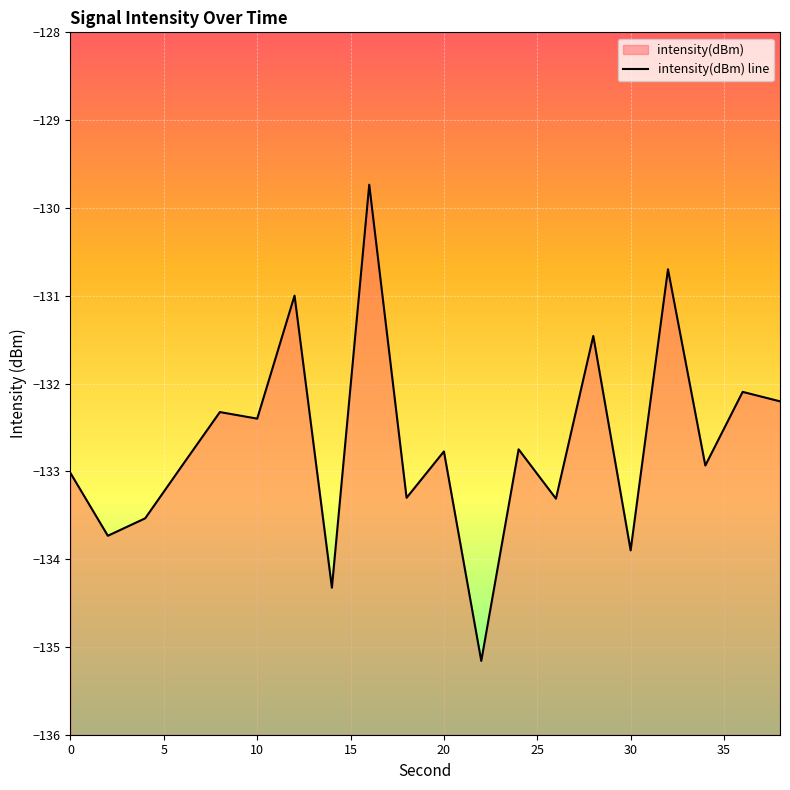

How many categories are shown in the chart?

20